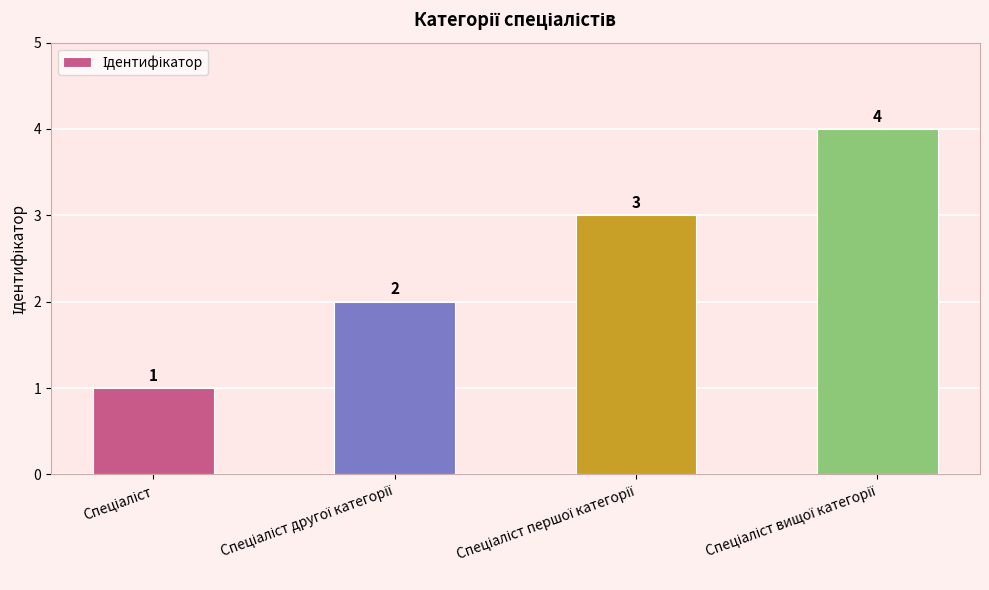

What is the value of the 3rd bar from the left?

3